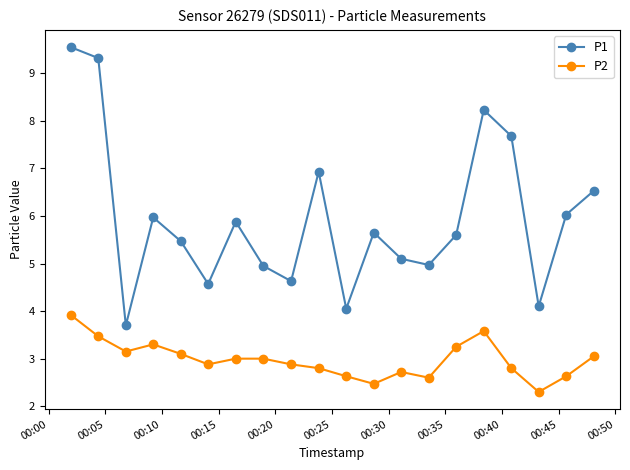

Rank the series by their average value, from lowest to highest.

P2, P1